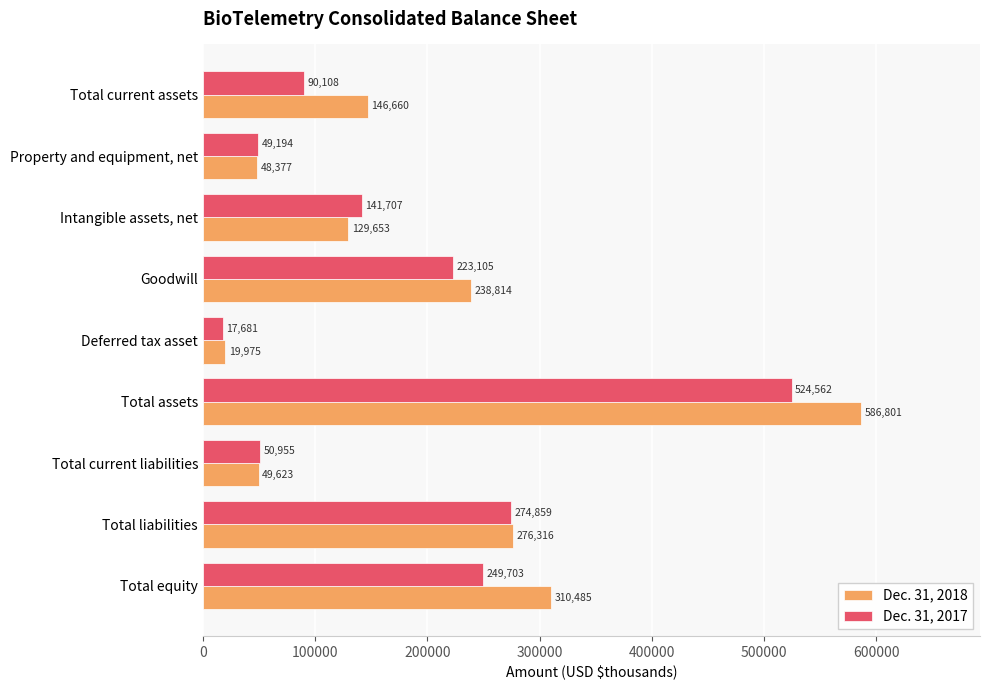

Rank the categories by Dec. 31, 2017 value from lowest to highest.

Deferred tax asset, Property and equipment, net, Total current liabilities, Total current assets, Intangible assets, net, Goodwill, Total equity, Total liabilities, Total assets